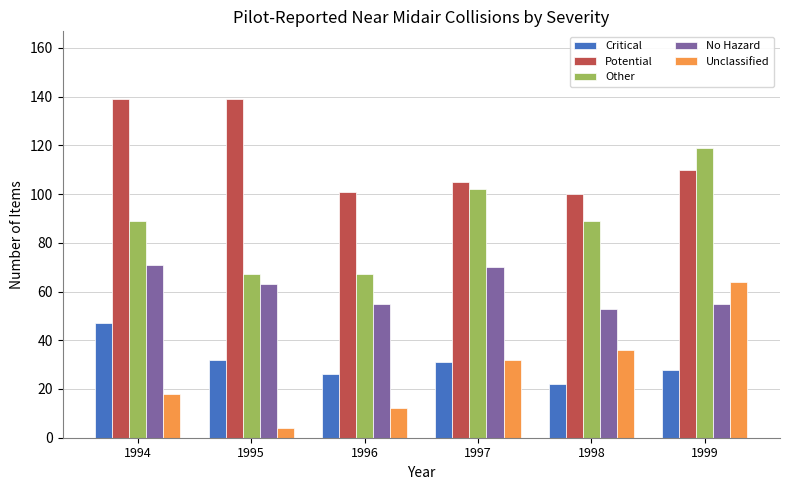

Reading left to right, transcribe all the data shown in this chart.

Critical: 1994=47	1995=32	1996=26	1997=31	1998=22	1999=28
Potential: 1994=139	1995=139	1996=101	1997=105	1998=100	1999=110
Other: 1994=89	1995=67	1996=67	1997=102	1998=89	1999=119
No Hazard: 1994=71	1995=63	1996=55	1997=70	1998=53	1999=55
Unclassified: 1994=18	1995=4	1996=12	1997=32	1998=36	1999=64